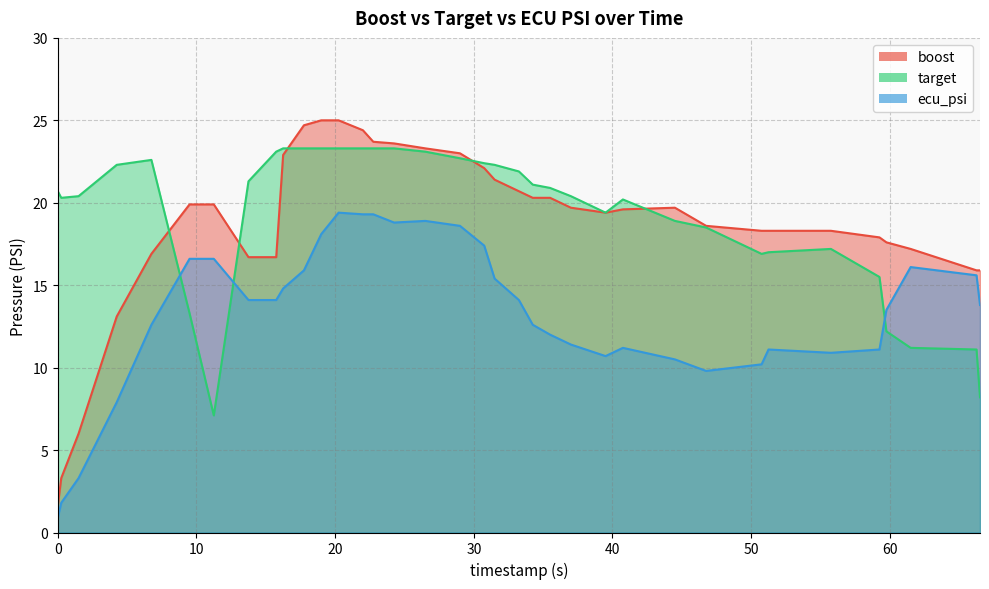

Is it true that boost equals 19.6 at 4.25?

False